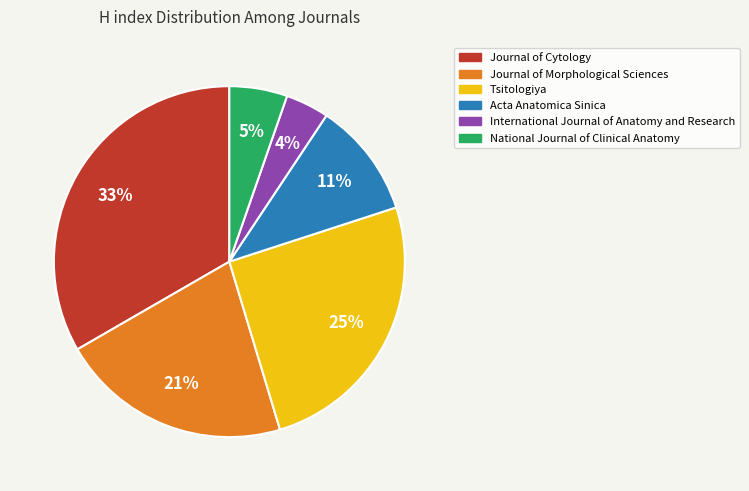

Do Acta Anatomica Sinica and Journal of Cytology together represent more than half of the pie?

No